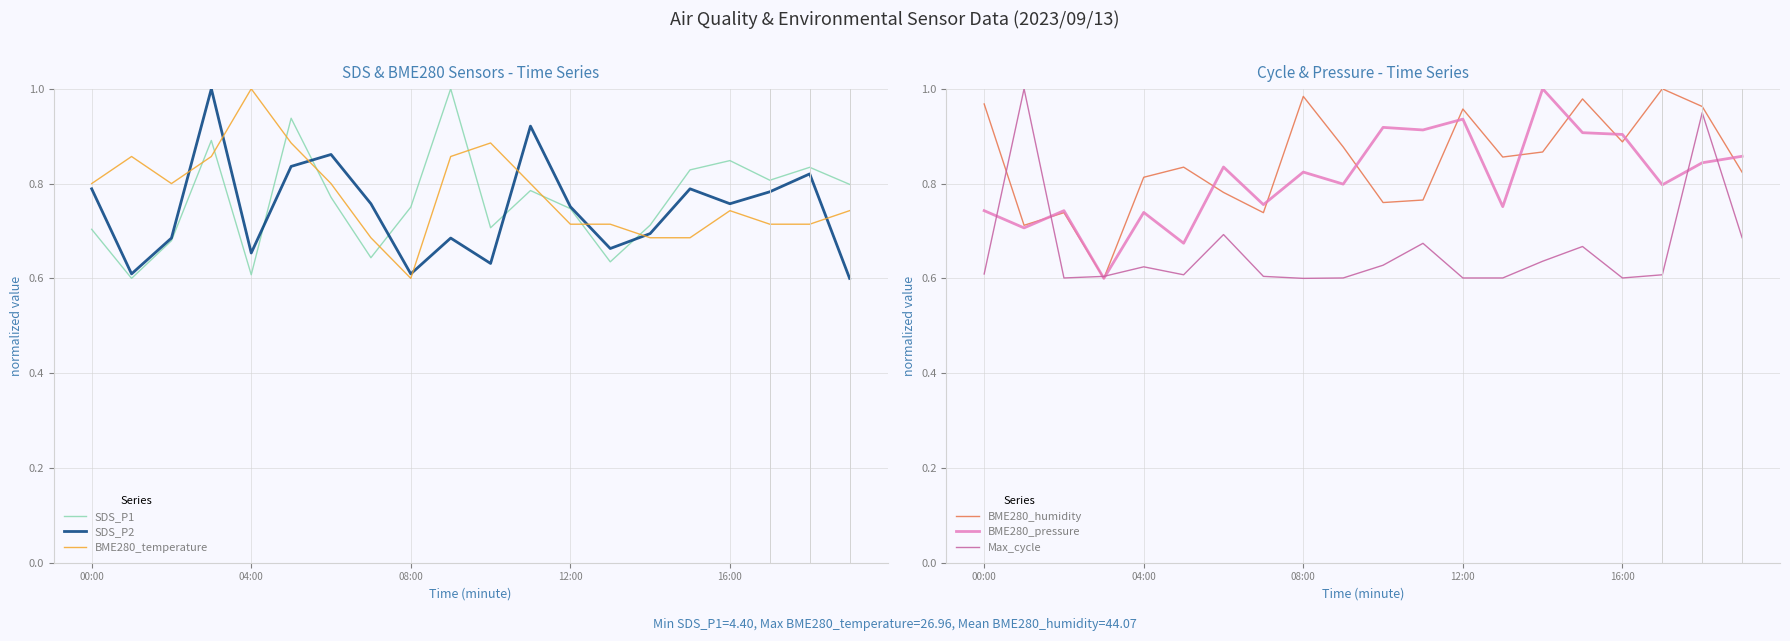

The value of BME280_pressure at 08:00 is 1.3. True or false?

False